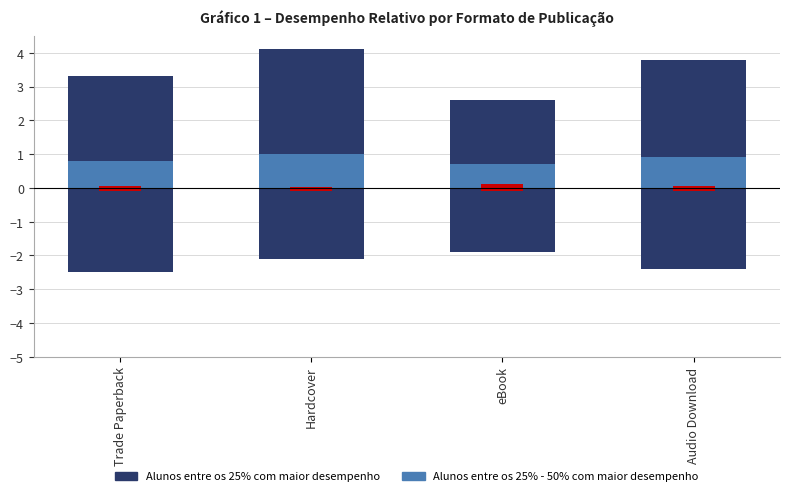

Reading left to right, list all the values displayed in this chart.

Alunos entre os 25% com maior desempenho: Trade Paperback=-2.5	Hardcover=-2.1	eBook=-1.9	Audio Download=-2.4
Alunos entre os 25% - 50% com maior desempenho: Trade Paperback=0.8	Hardcover=1.0	eBook=0.7	Audio Download=0.9